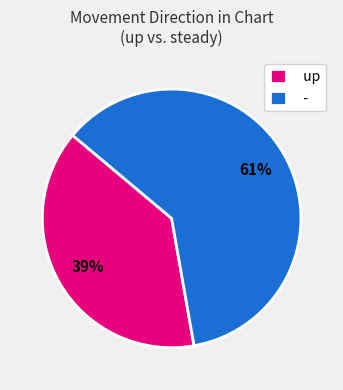

Is there any slice that represents more than half of the pie?

Yes